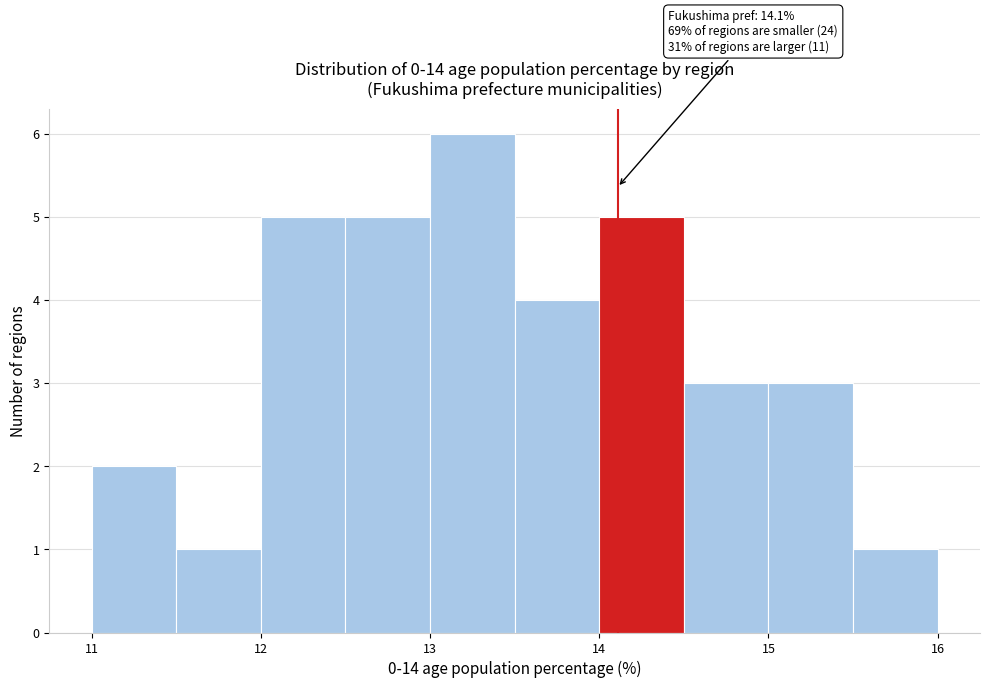

Over which range of the x-axis is the bar tallest?

13.0 to 13.5